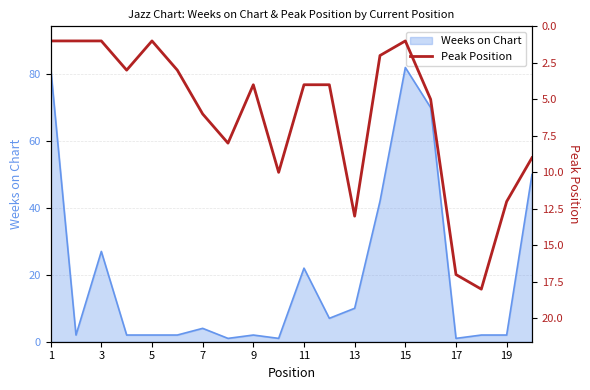

Is it true that Weeks on Chart equals 14 at 3?

False